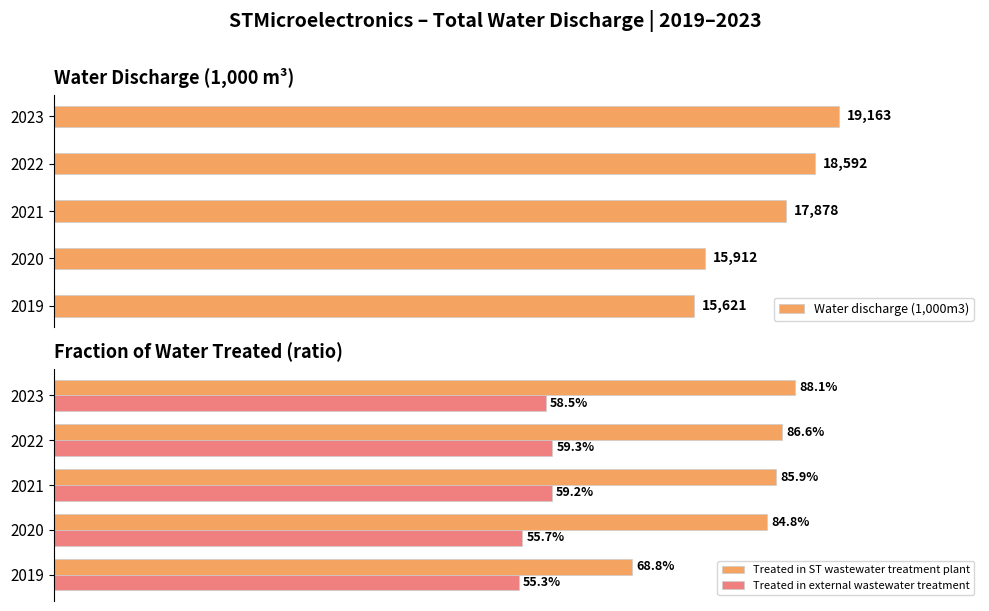

Between 2022 and 2019, which is larger?

2022